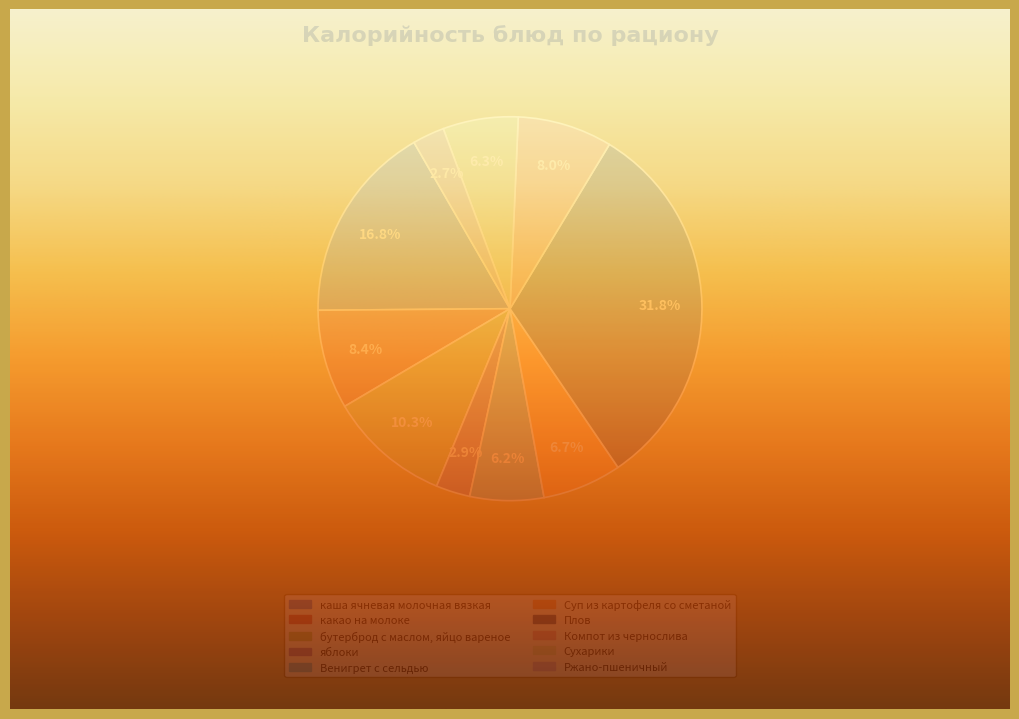

How much of the chart is everything except каша ячневая молочная вязкая?

83.2%